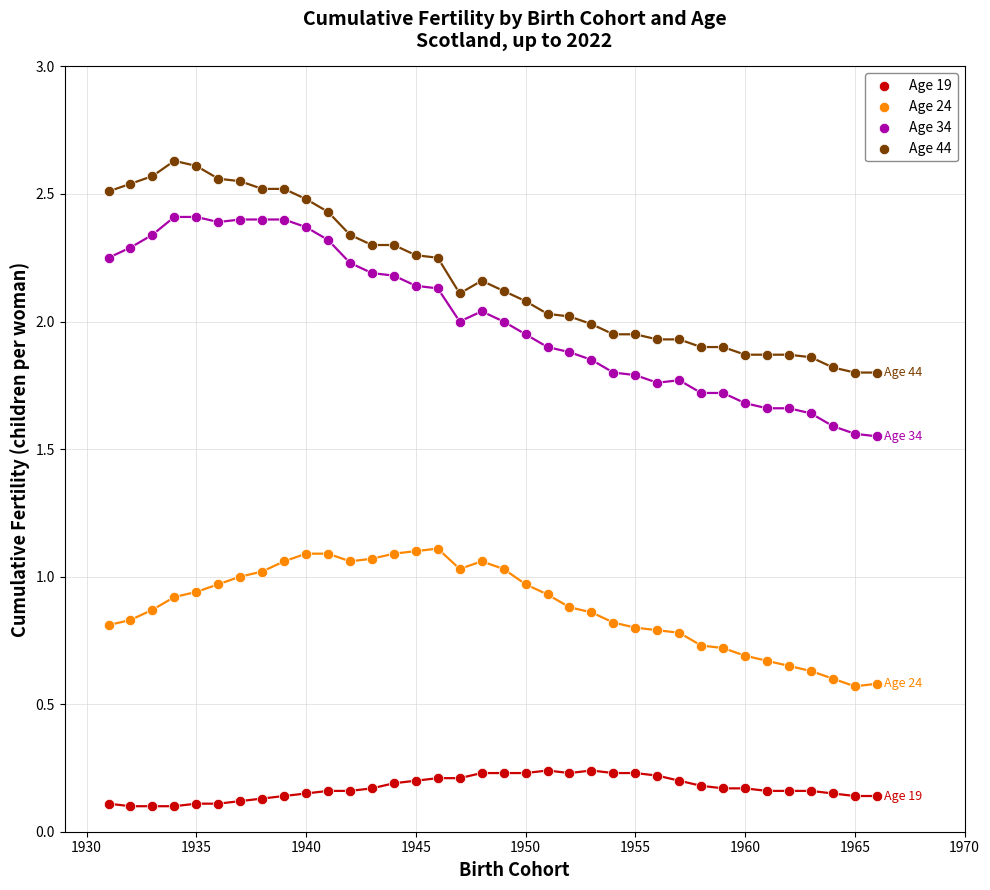

What are all the series names shown in the legend?

Age 19, Age 24, Age 34, Age 44